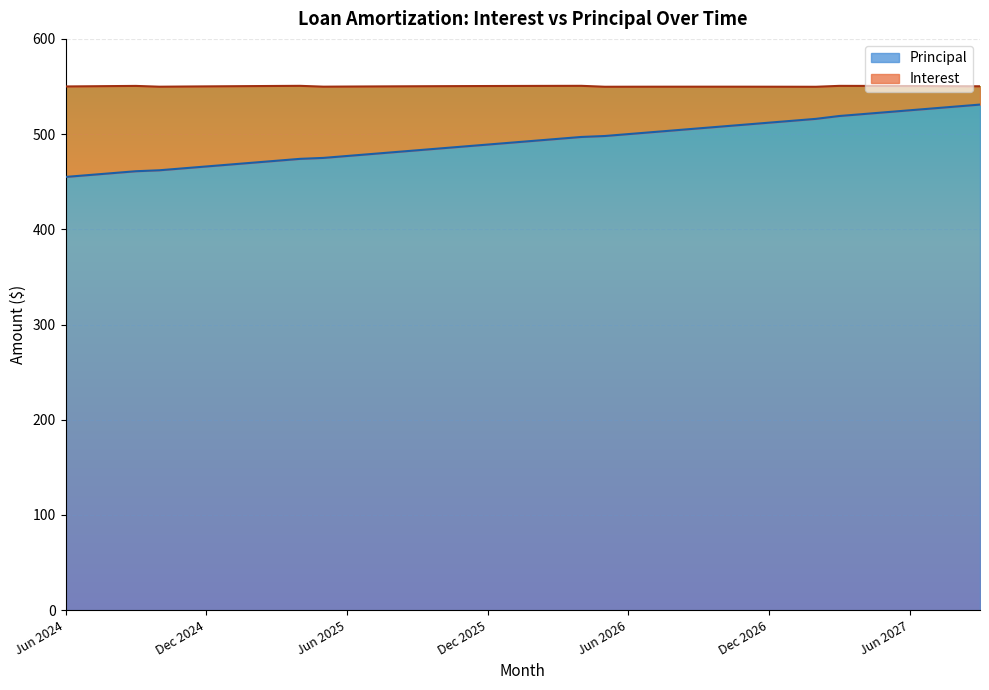

What is the smallest value displayed?

455